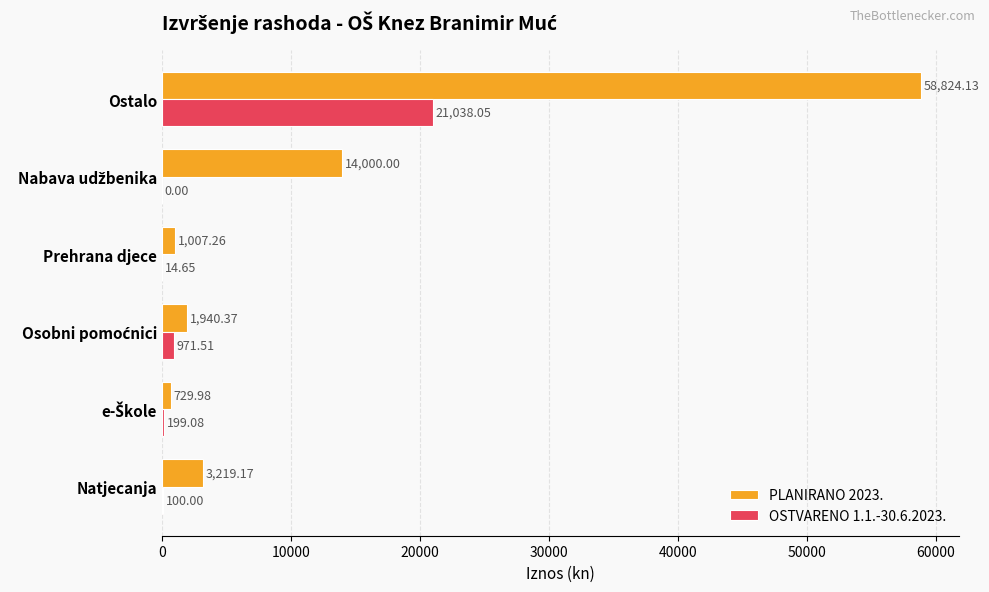

What is the sum of all OSTVARENO 1.1.-30.6.2023. values?

22323.3